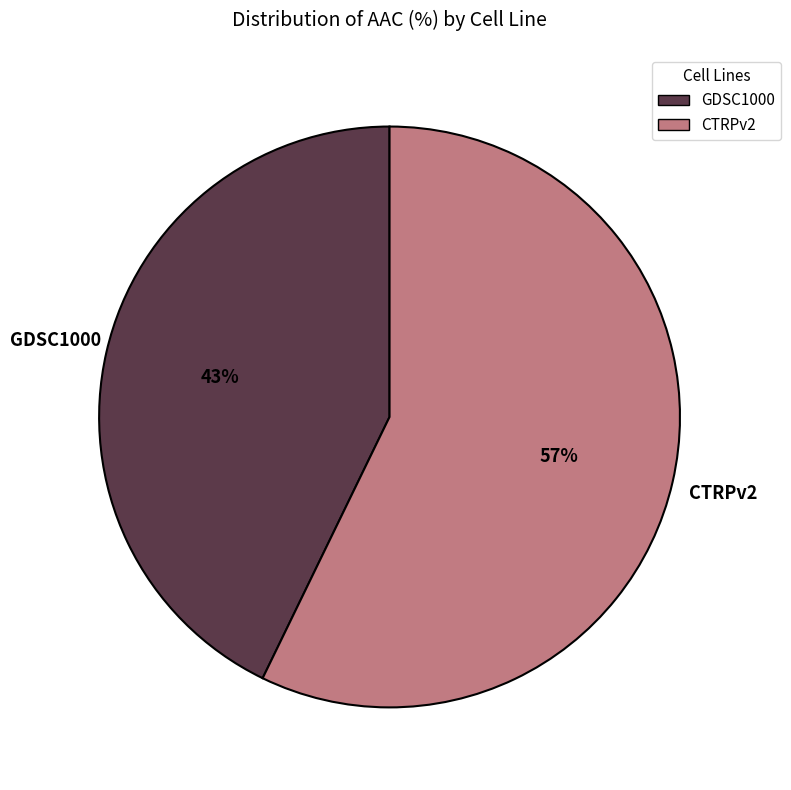

Is it true that GDSC1000 is 54% of the pie?

False